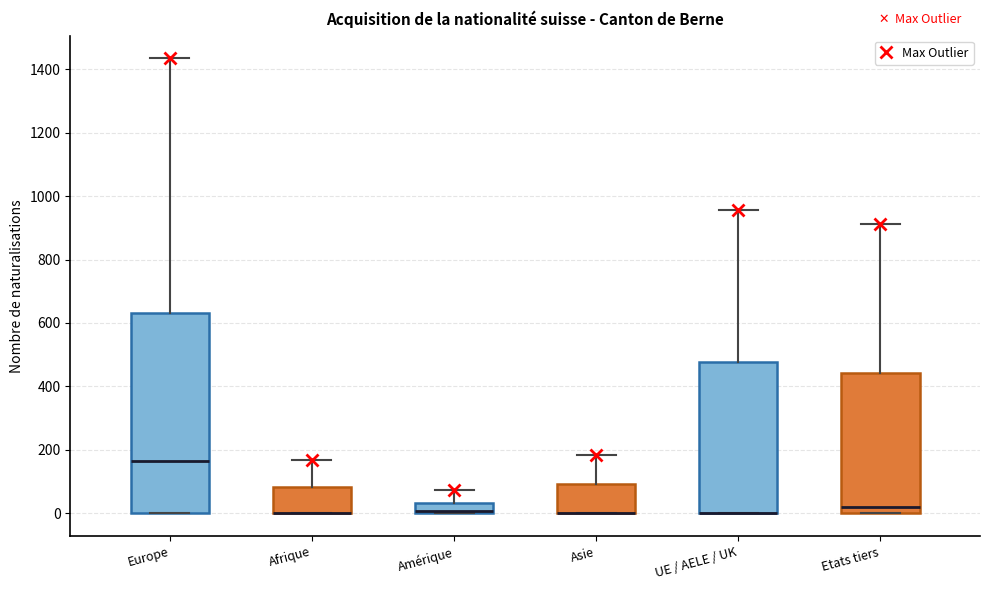

Which box is the tallest, from its lower edge to its upper edge?

Europe